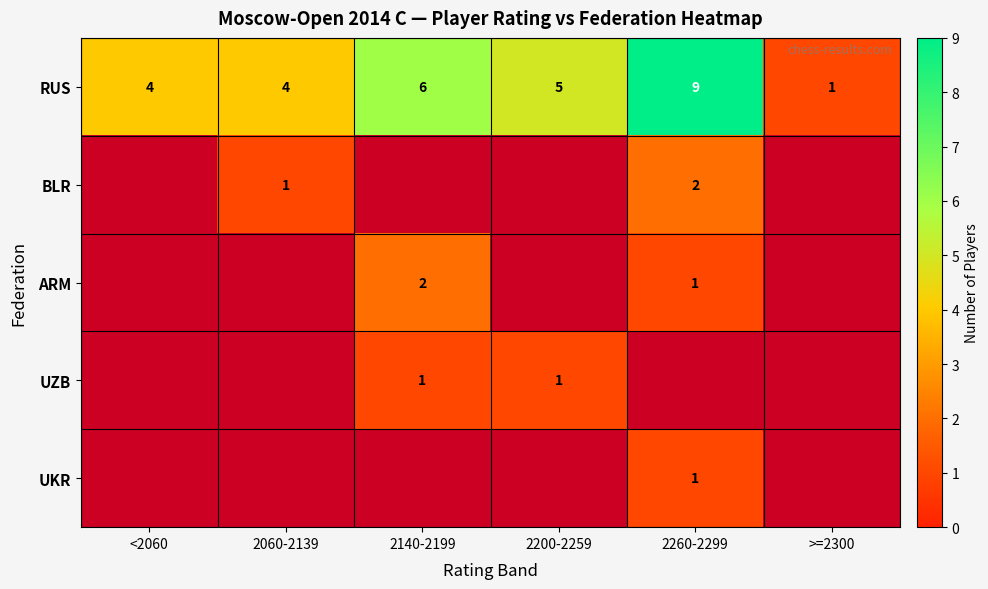

What is the difference between the RUS values at 2200-2259 and >=2300?

4